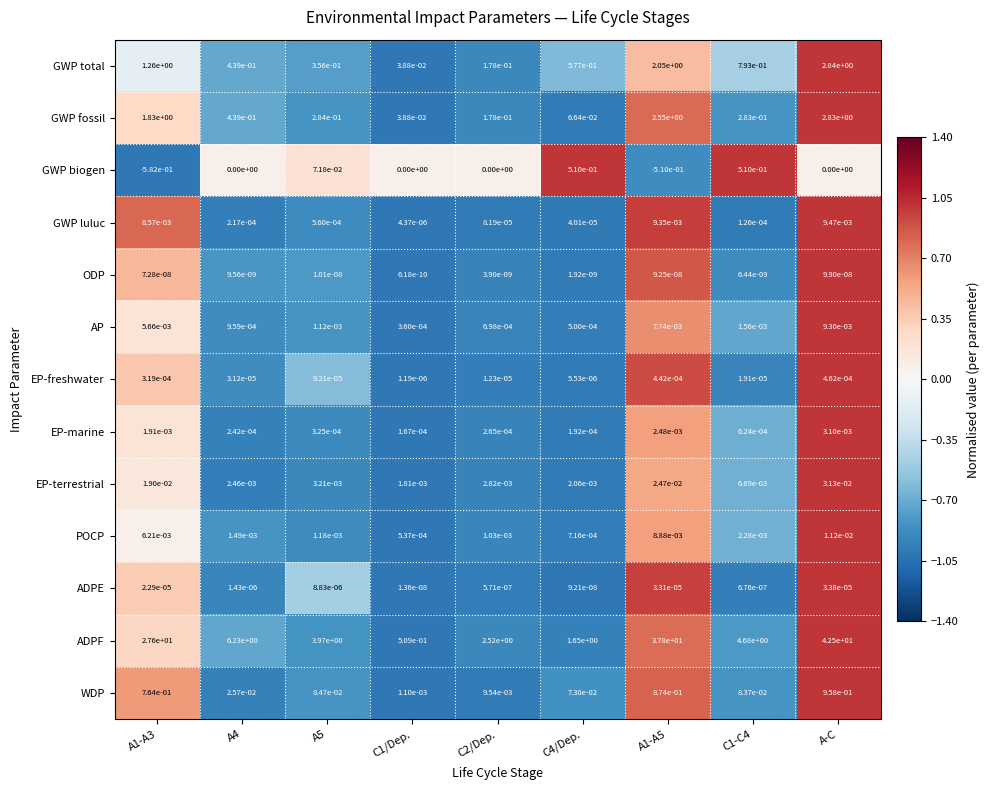

List the series in order of their peak value, highest first.

ADPF, GWP total, GWP fossil, WDP, GWP biogen, EP-terrestrial, POCP, GWP luluc, AP, EP-marine, EP-freshwater, ADPE, ODP